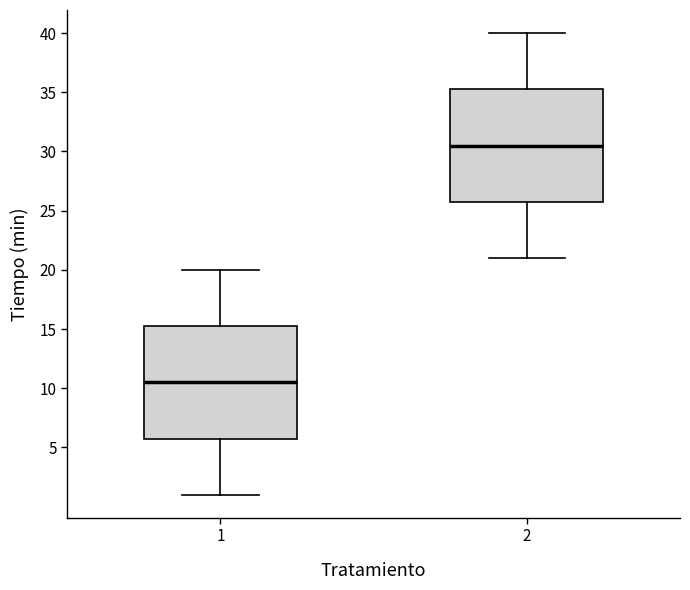

Reading left to right, read every box against the y-axis: the position of its median line, the range the box covers, and the ends of its whiskers. The values are not printed on the chart, so give them approximately, as read against the axis.

1: median 10.5, box 6.0 to 15.5, whiskers 1.0 to 20.0
2: median 30.5, box 26.0 to 35.5, whiskers 21.0 to 40.0